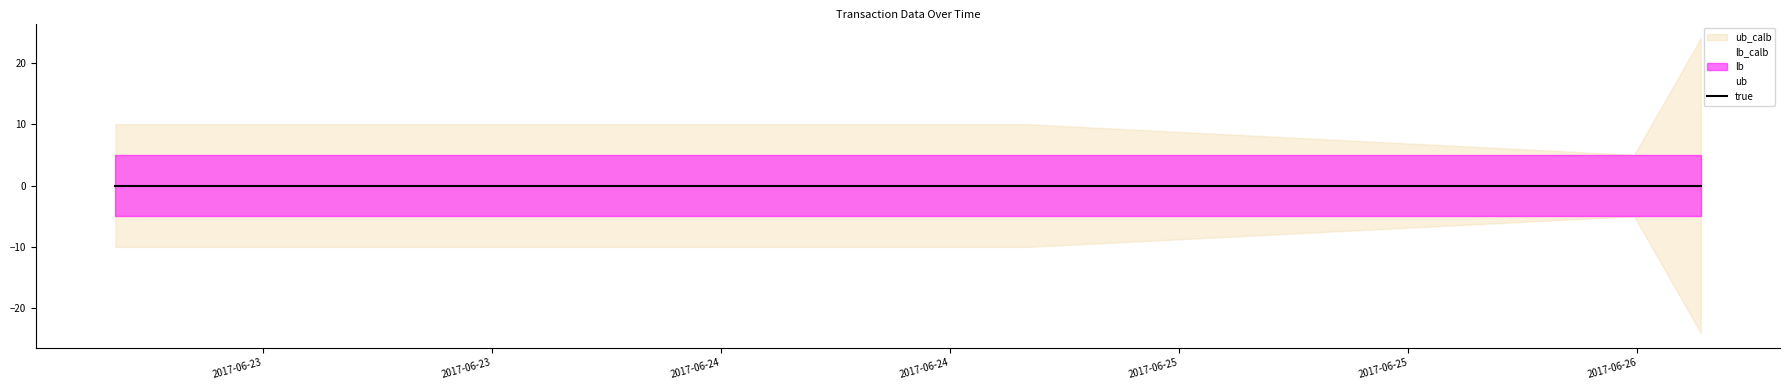

Is this an area chart (filled region under the line)?

No